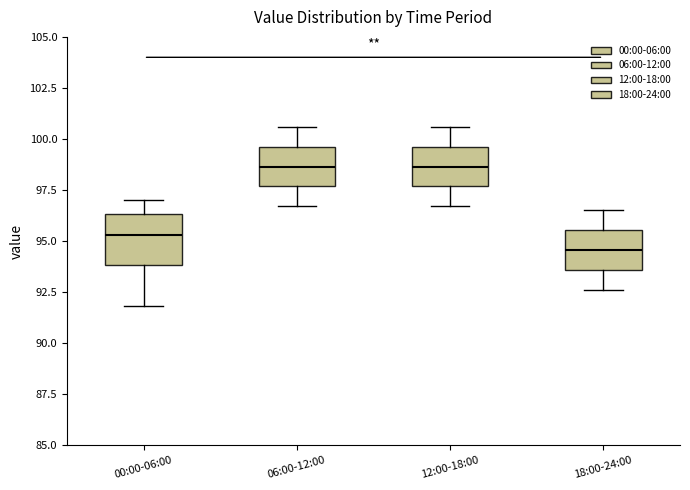

Reading left to right, transcribe this box plot: for each box, give where its median line is, the range the box spans, and where its two whiskers end, as read against the y-axis. The values are not printed on the chart, so give them approximately, as read against the axis.

00:00-06:00: median 95.5, box 94.0 to 96.5, whiskers 92.0 to 97.0
06:00-12:00: median 98.5, box 97.5 to 99.5, whiskers 96.5 to 100.5
12:00-18:00: median 98.5, box 97.5 to 99.5, whiskers 96.5 to 100.5
18:00-24:00: median 94.5, box 93.5 to 95.5, whiskers 92.5 to 96.5